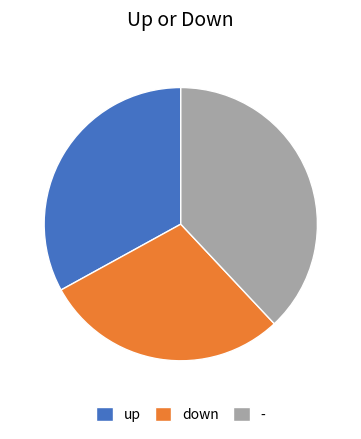

Which has a higher value, up or down?

up